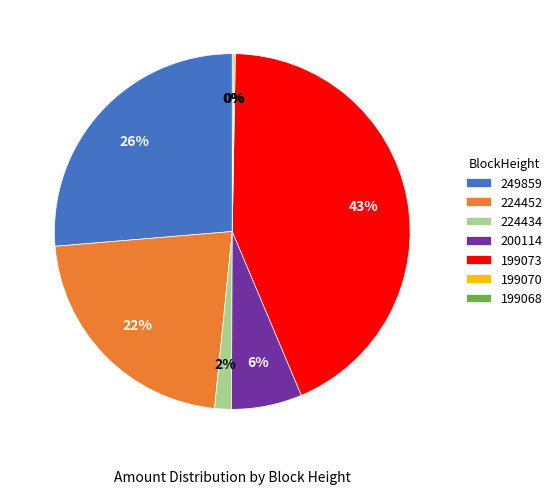

Combined, do 224434 and 224452 account for over 50%?

No